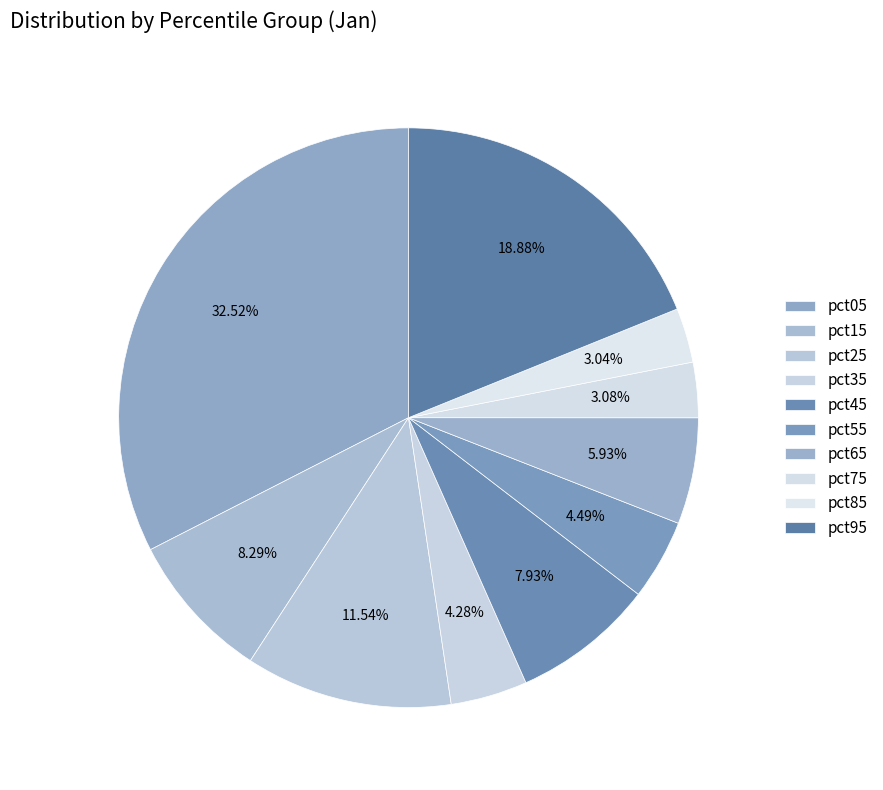

Is it true that pct85 is 15% of the pie?

False